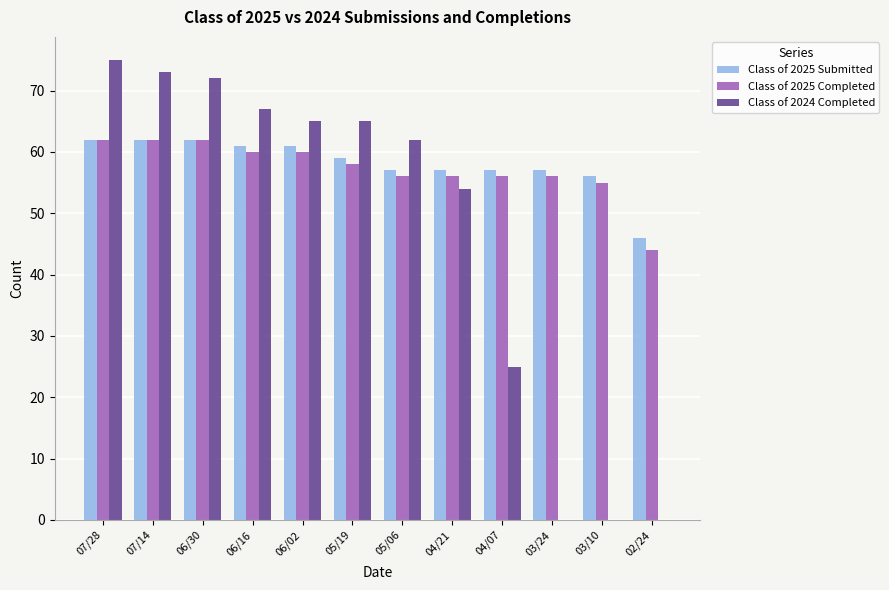

What is the maximum value shown in the chart?

75